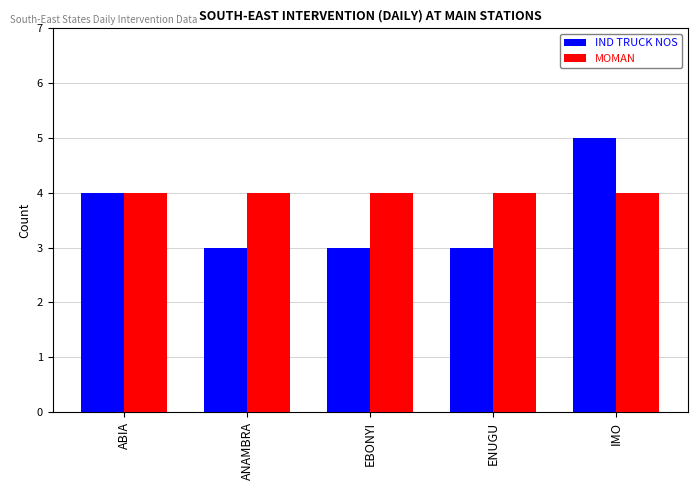

What is the approximate value of MOMAN at IMO?

4